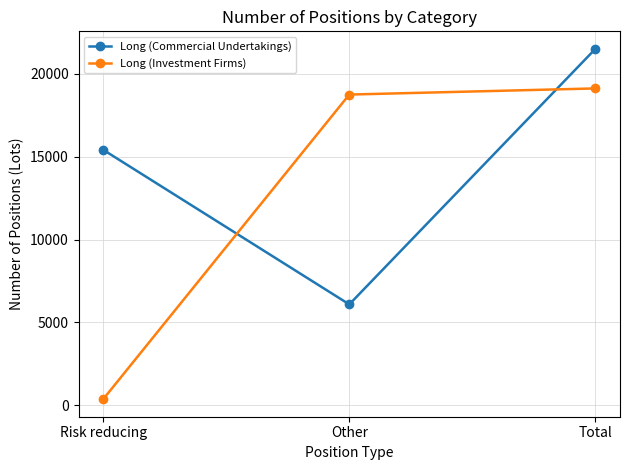

What is the approximate value of Long (Commercial Undertakings) at Total?

21499.4